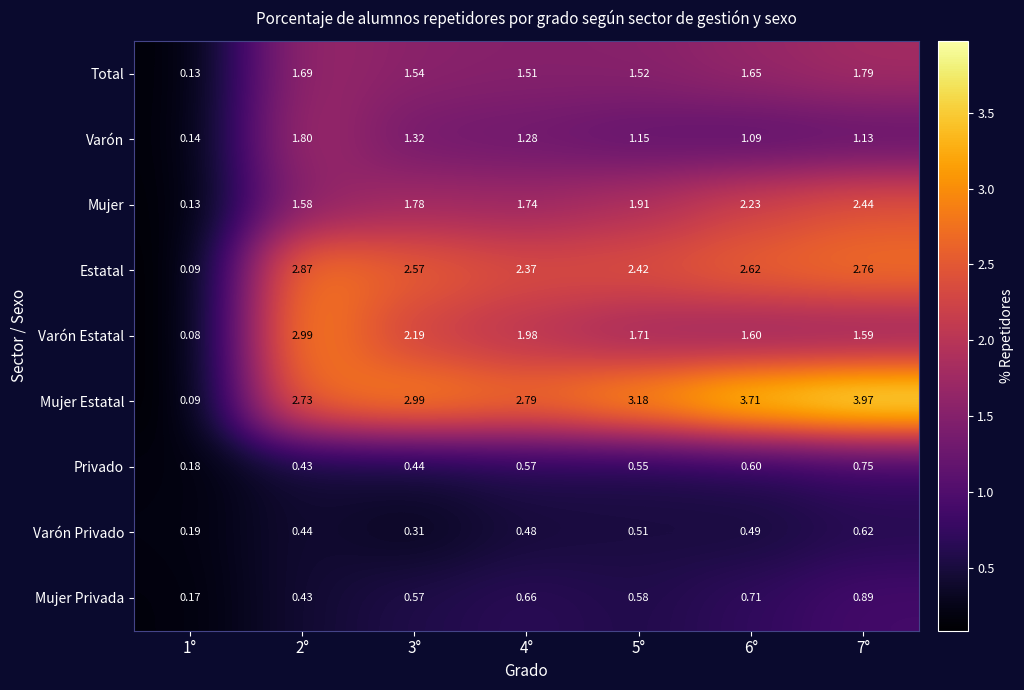

Rank the series by their maximum value, from lowest to highest.

Varón Privado, Privado, Mujer Privada, Total, Varón, Mujer, Estatal, Varón Estatal, Mujer Estatal